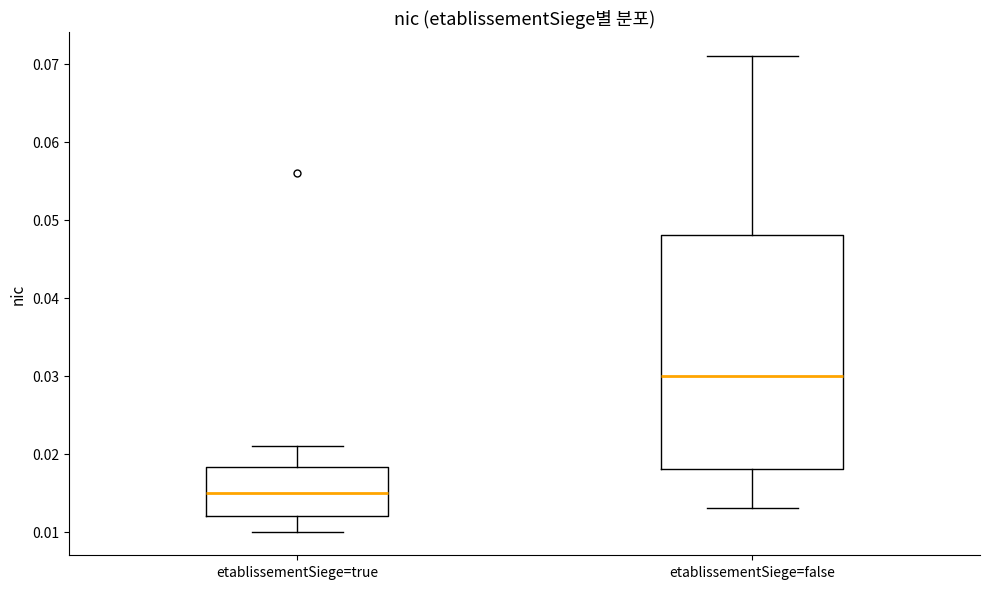

Comparing the boxes themselves (not the whiskers), which one is the tallest?

etablissementSiege=false